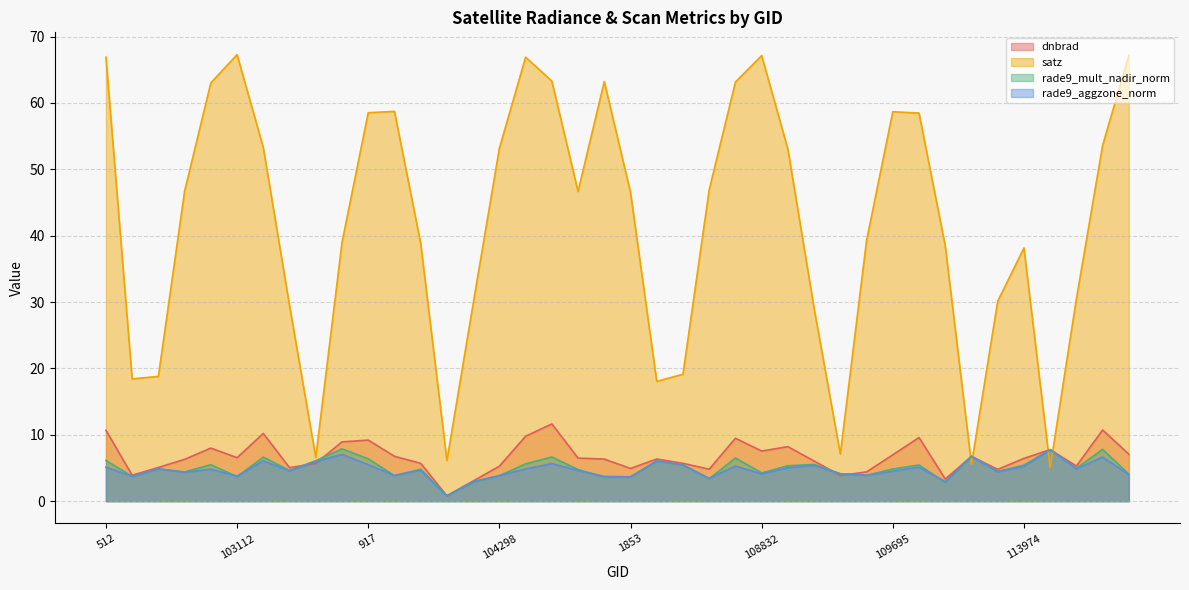

How many distinct data groups are displayed?

4